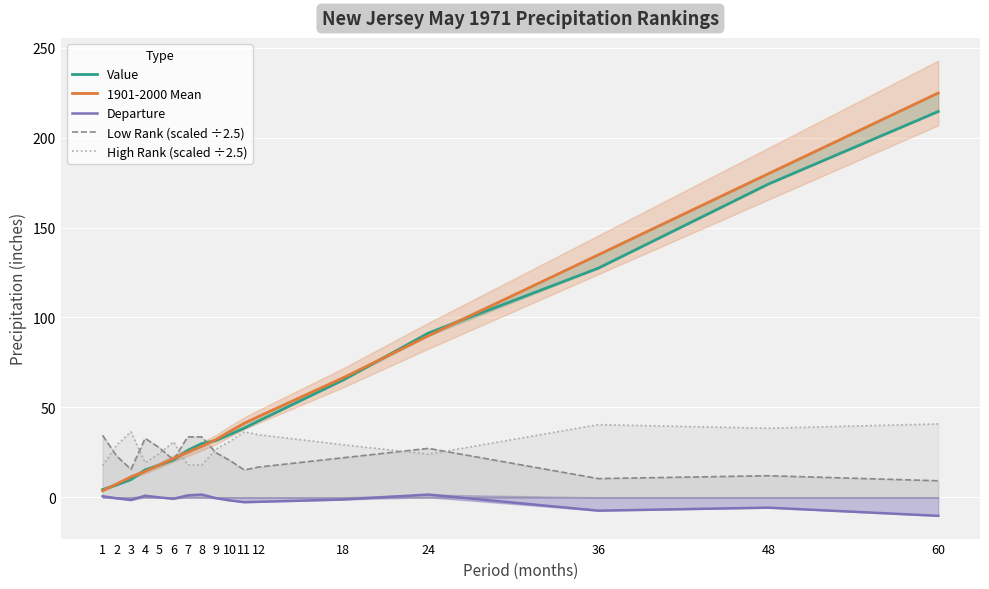

What are all the series names shown in the legend?

Value, 1901-2000 Mean, Departure, Low Rank (scaled ÷2.5), High Rank (scaled ÷2.5)